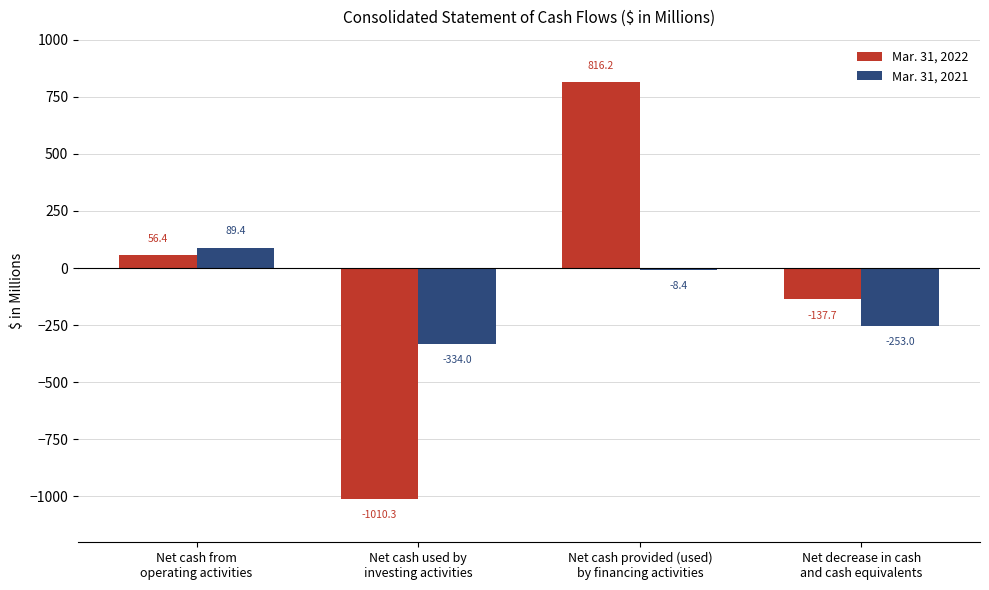

How many positive values does the Mar. 31, 2021 series have?

1